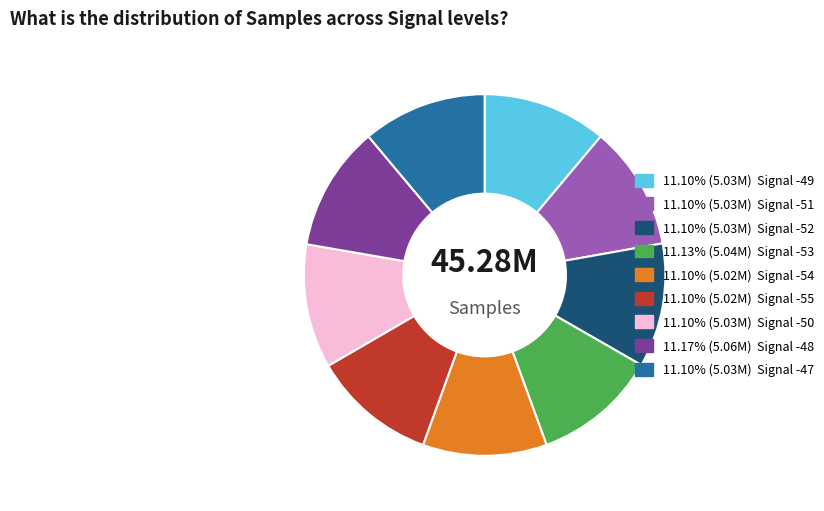

Does any single category account for the majority?

No